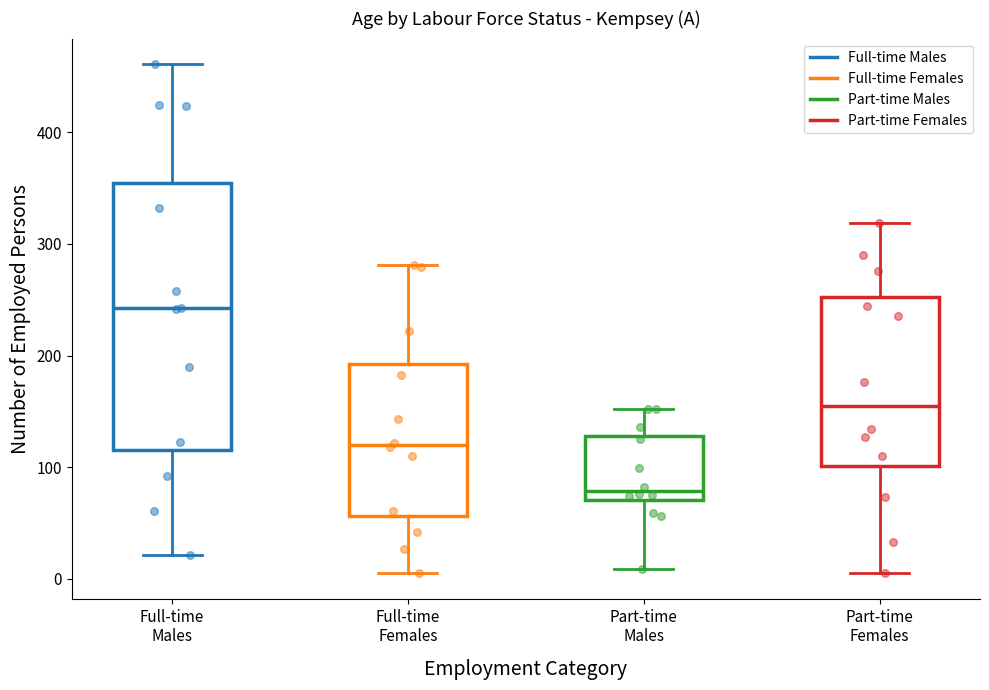

Where does the upper whisker of the box for Part-time Females end on the y-axis? The values are not printed on the chart, so give them approximately, as read against the axis.

320